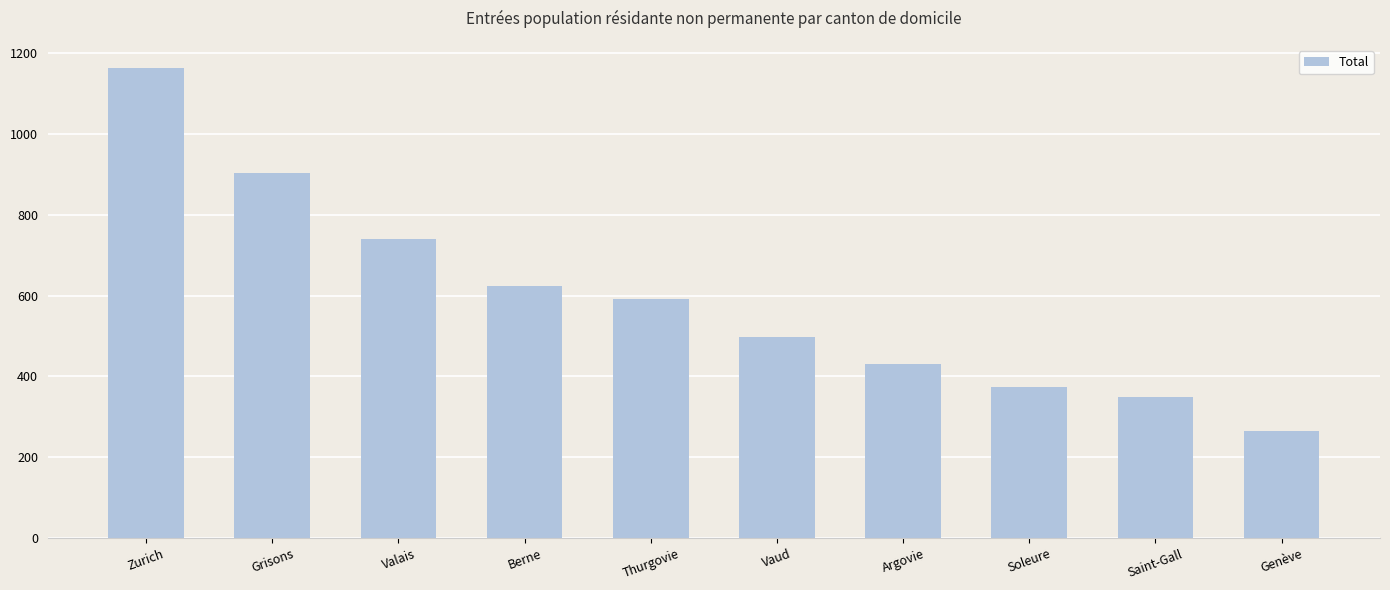

What is the ratio of the value at Thurgovie to the value at Grisons?

0.7